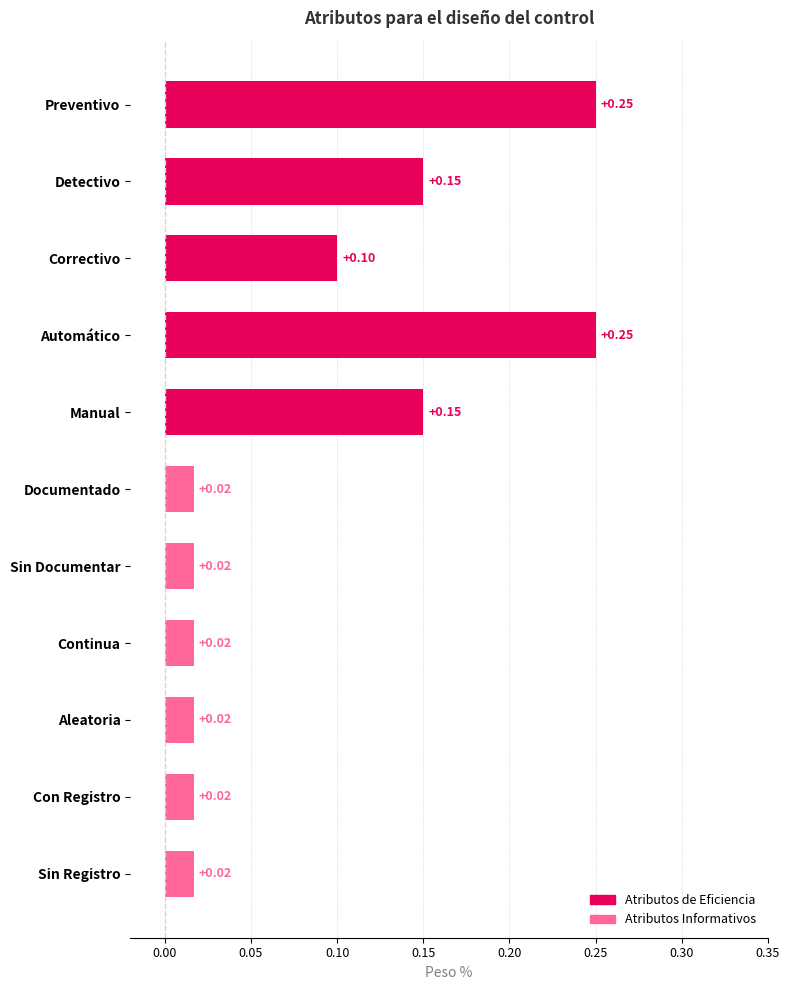

How many bars are there in total?

11